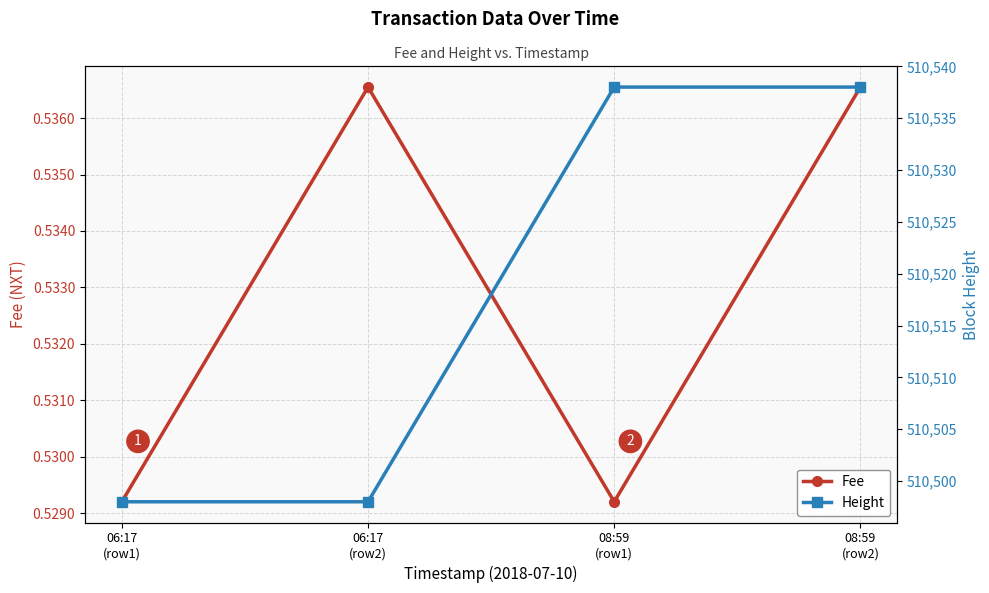

Reading left to right, extract all data points from this chart.

Fee: 06:17
(row1)=0.5	06:17
(row2)=0.5	08:59
(row1)=0.5	08:59
(row2)=0.5
Height: 06:17
(row1)=510498.0	06:17
(row2)=510498.0	08:59
(row1)=510538.0	08:59
(row2)=510538.0